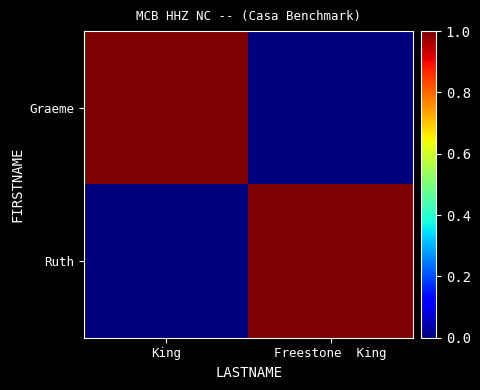

At how many categories does at least one series exceed 0?

2